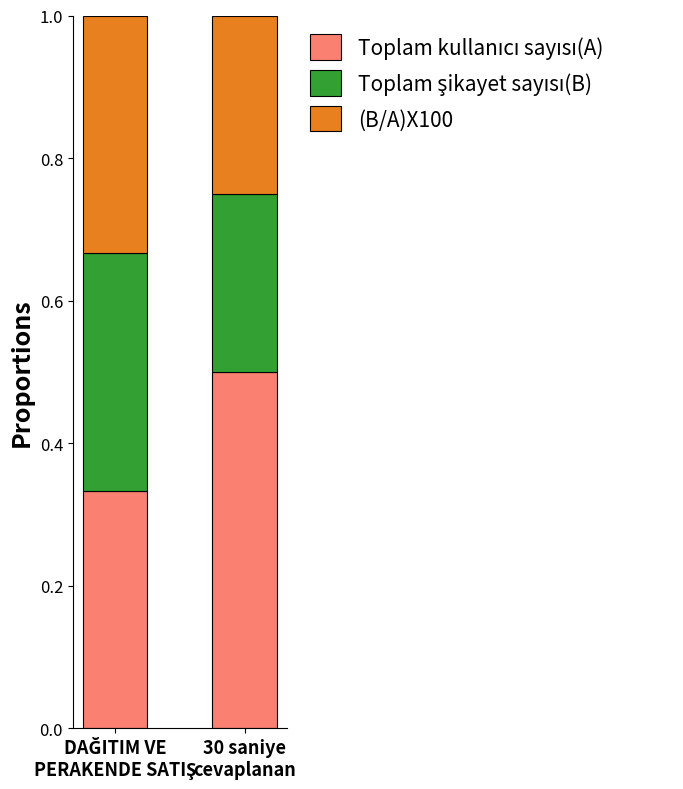

What is the label of the 1st bar from the left?

DAĞITIM VE
PERAKENDE SATIŞ